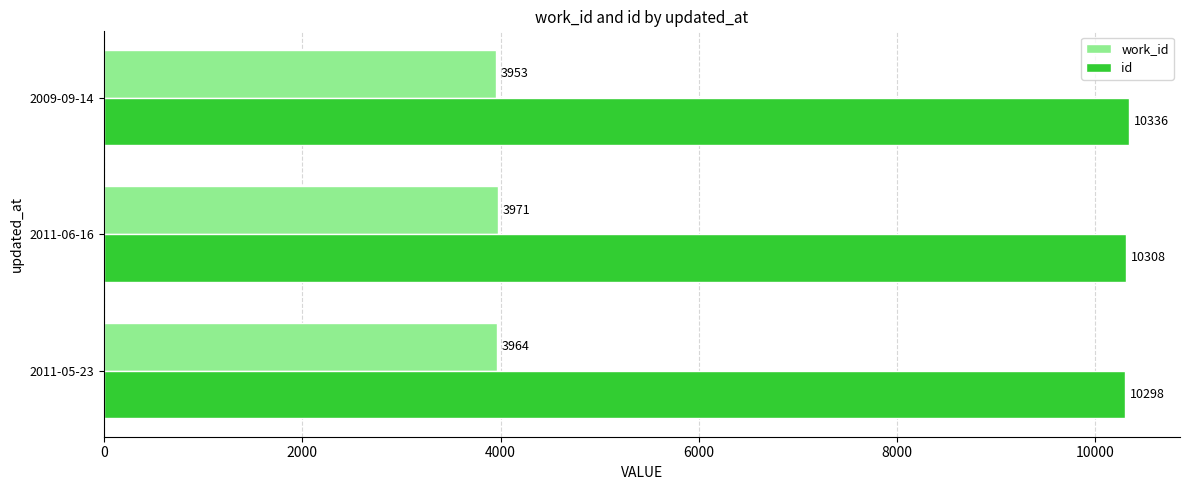

At which label is id closest to 10317?

2011-06-16